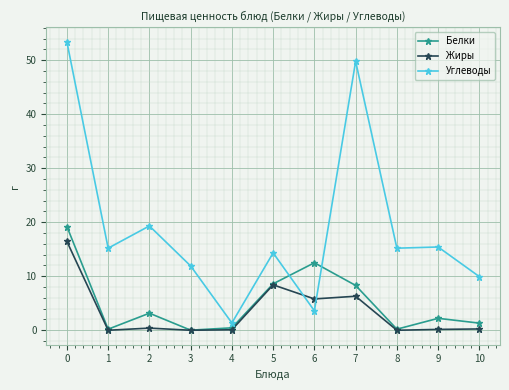

What is the sum of the Жиры values at 1 and 2?

0.4